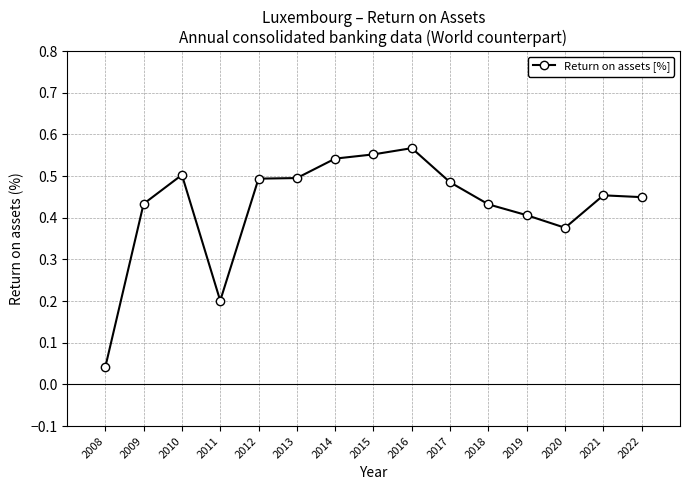

True or false: the data shows 0.4 at 2009.

True